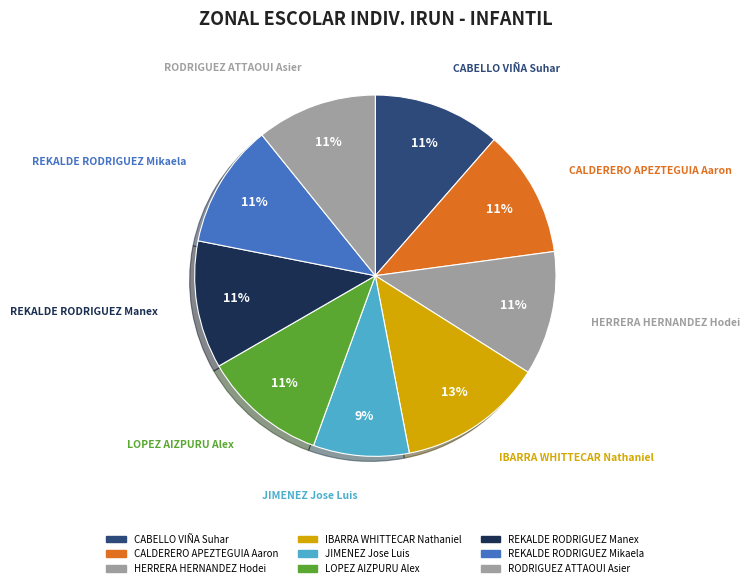

Does any single category account for the majority?

No